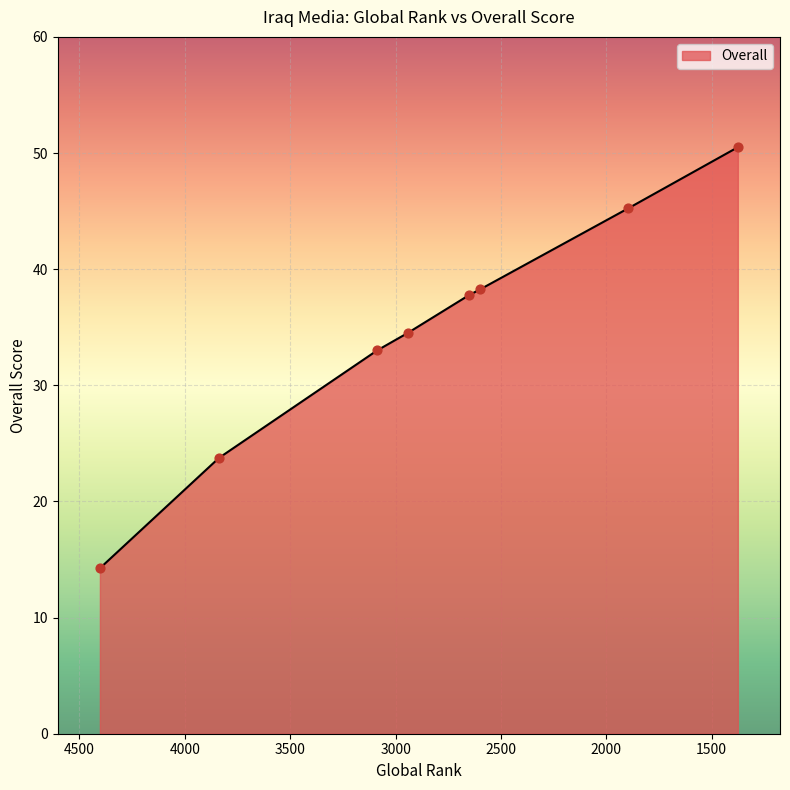

Which has a higher value, 4403 or 3088?

3088